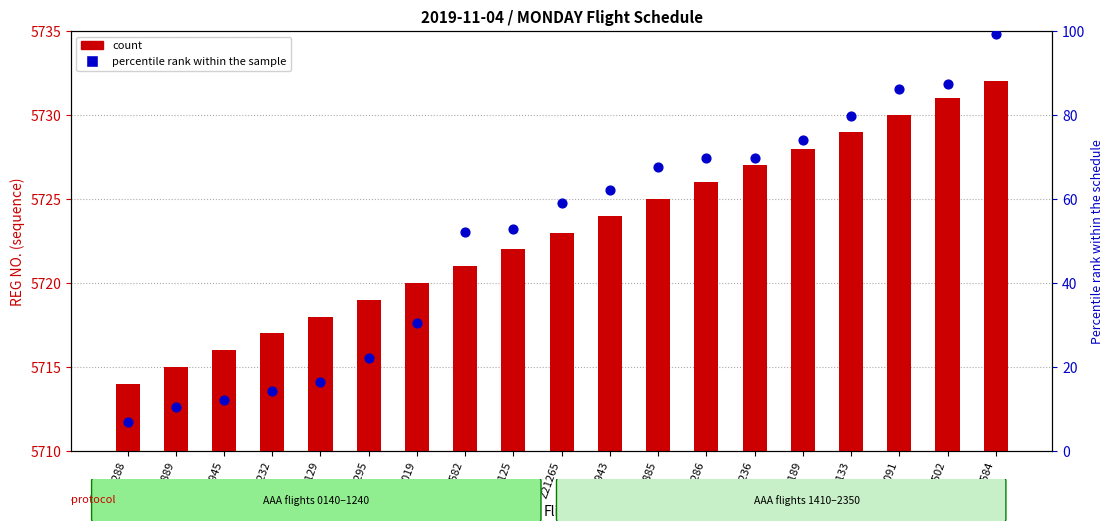

What are all the series names shown in the legend?

count, percentile rank within the sample